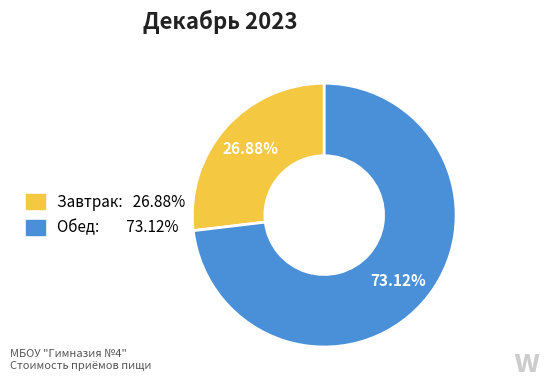

To the nearest percent, what portion does Завтрак represent?

27%